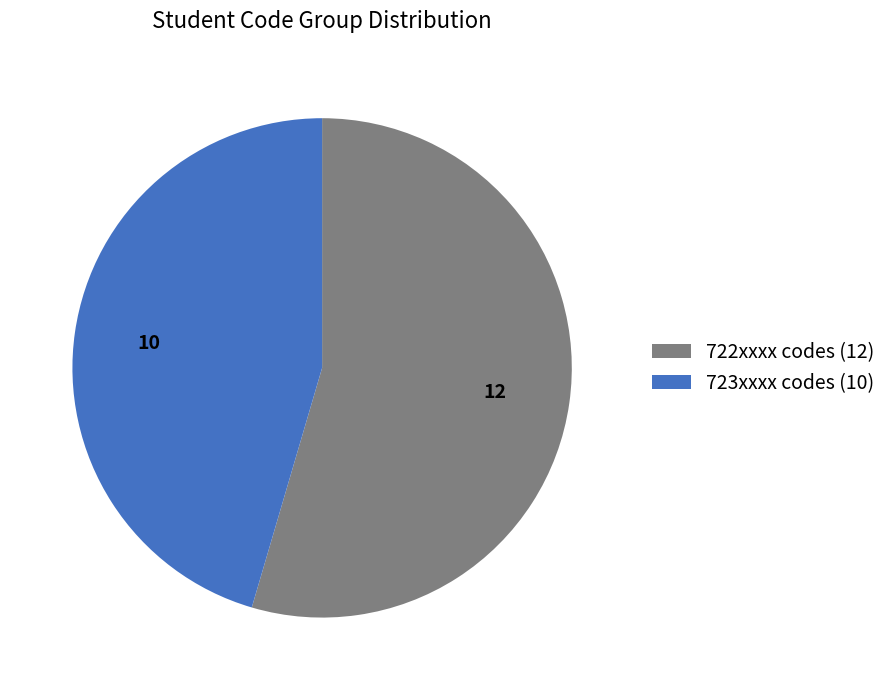

Is there any slice that represents more than half of the pie?

Yes